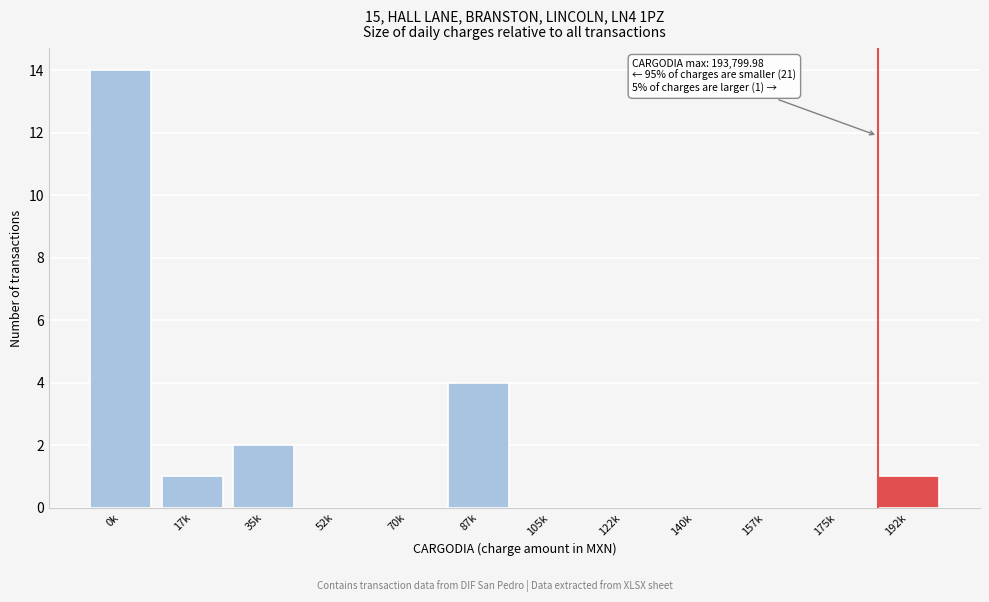

Reading left to right, list all the values displayed in this chart.

0k=14	17k=1	35k=2	52k=0	70k=0	87k=4	105k=0	122k=0	140k=0	157k=0	175k=0	192k=1